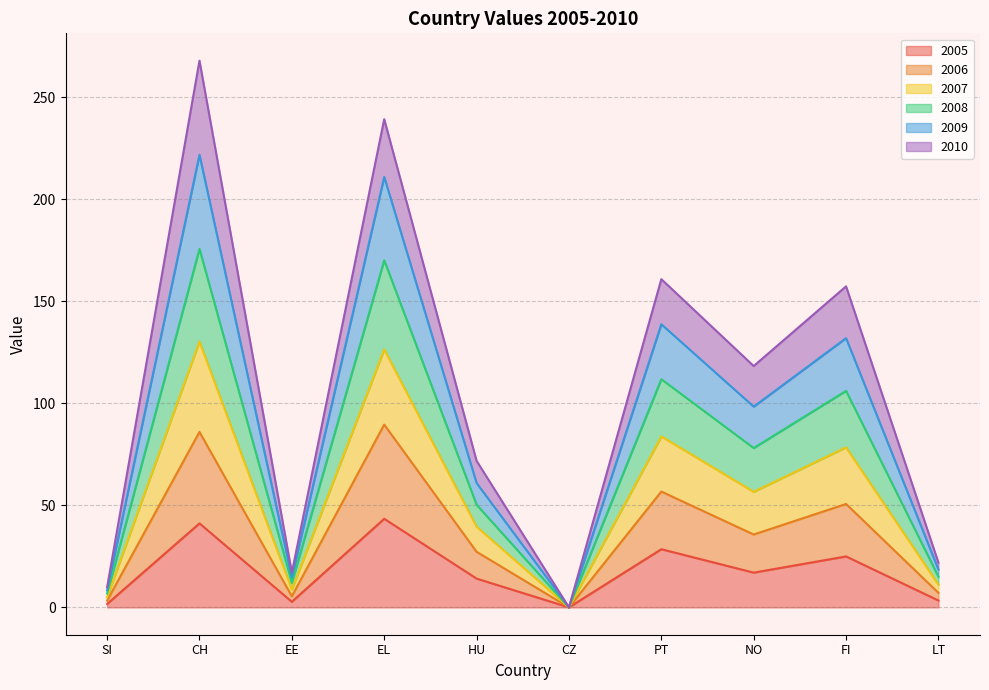

Is the value of 2008 at SI greater than the value of 2005 at SI?

Yes